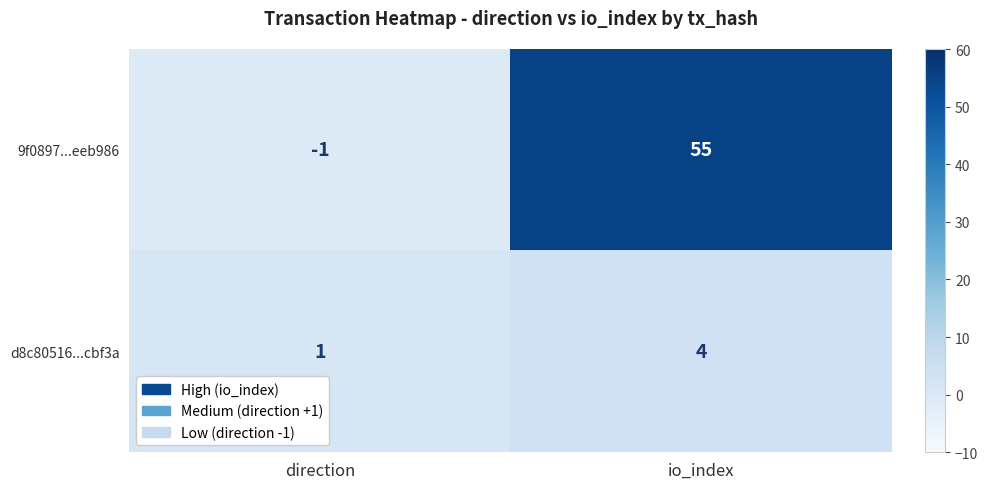

Count the number of categories in the chart.

2